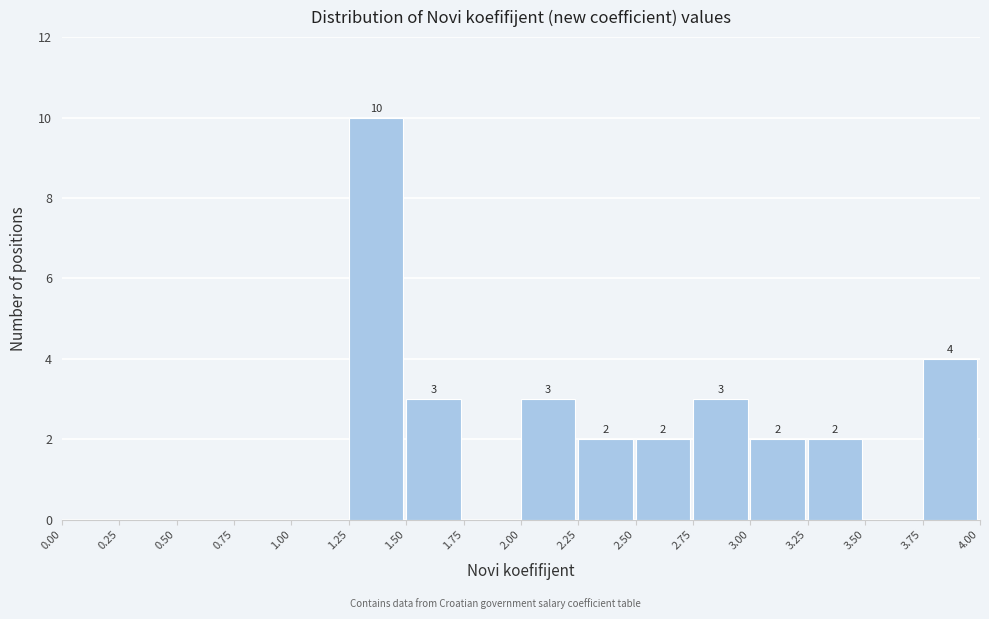

Which range on the x-axis has the tallest bar?

1.25 to 1.50